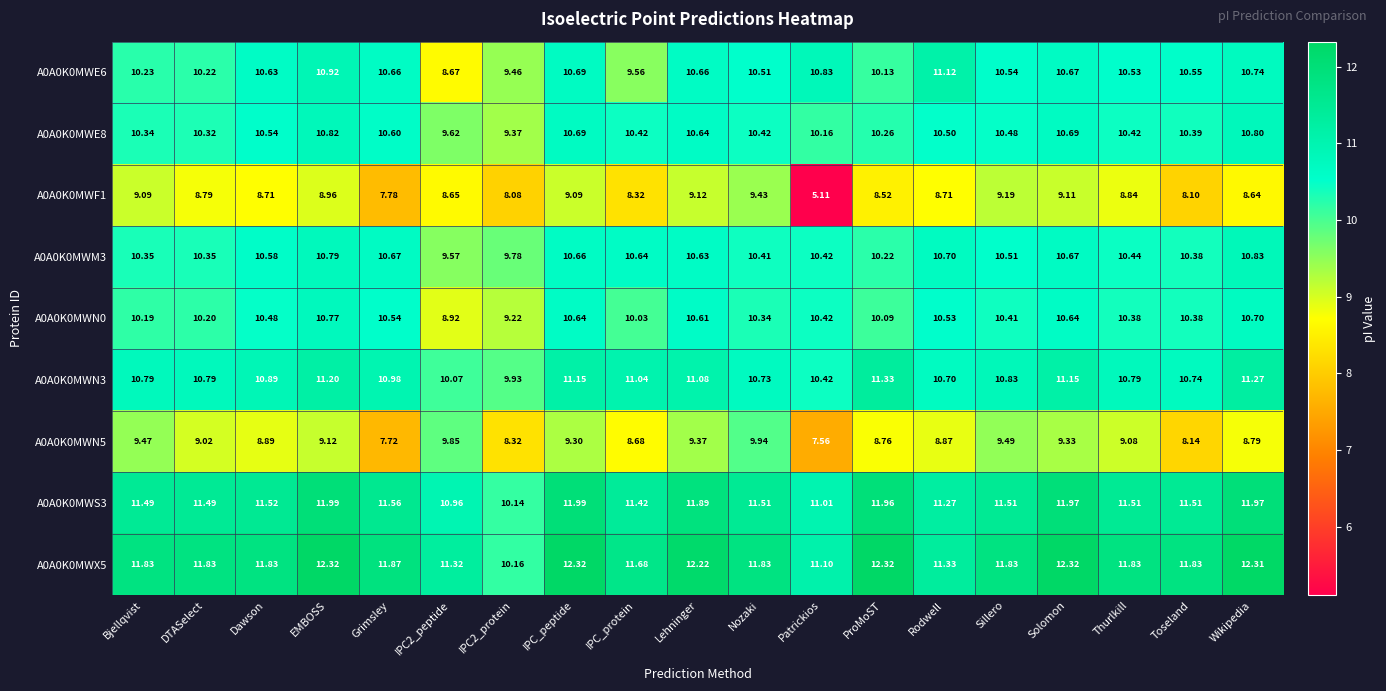

Is the value of A0A0K0MWX5 at DTASelect greater than the value of A0A0K0MWF1 at Solomon?

Yes